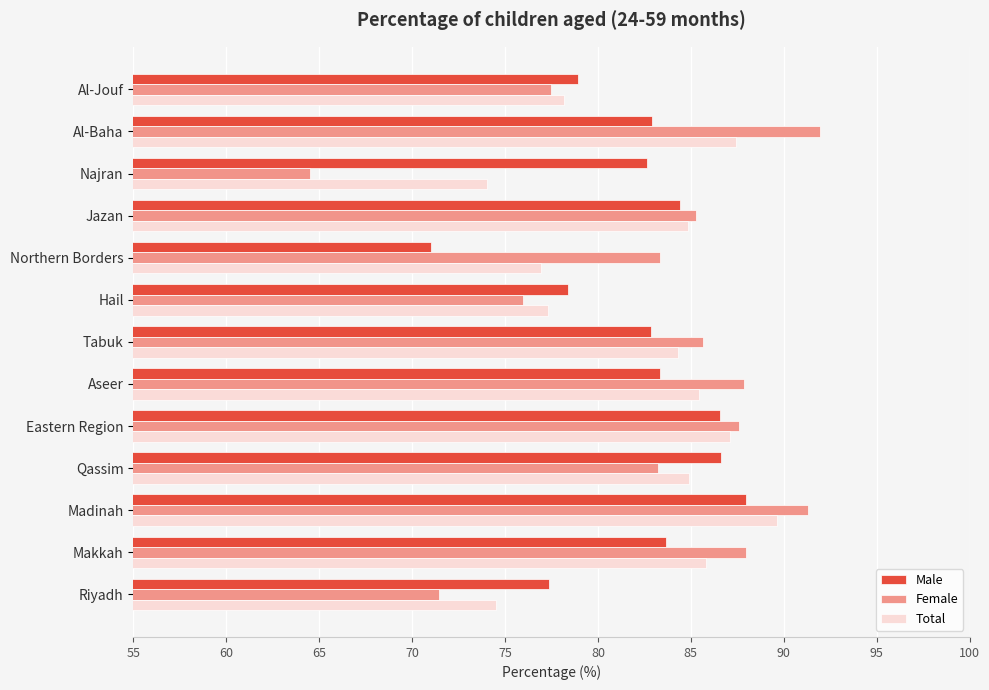

The value of Male at Makkah is 127.0. True or false?

False